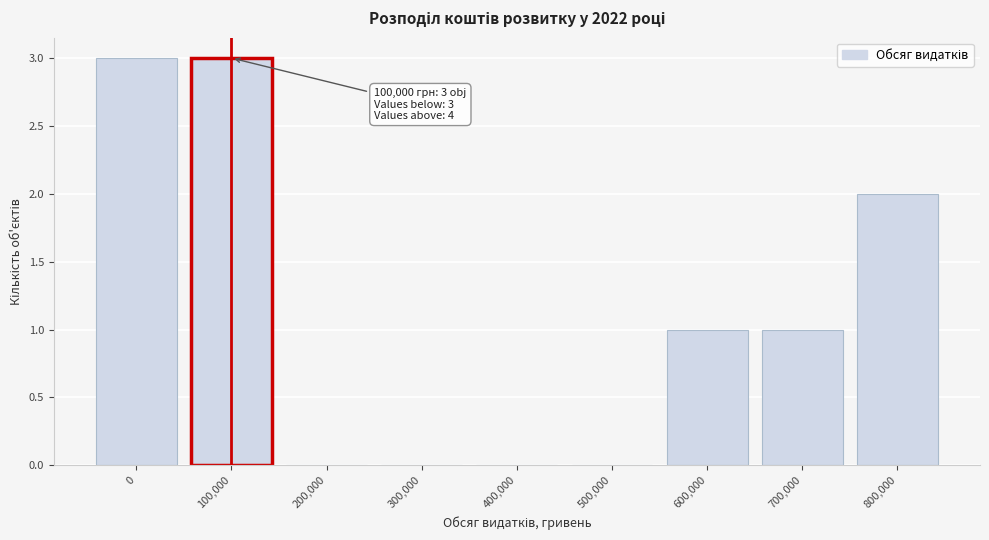

Reading left to right, transcribe all the data shown in this chart.

0=3	100,000=3	200,000=0	300,000=0	400,000=0	500,000=0	600,000=1	700,000=1	800,000=2